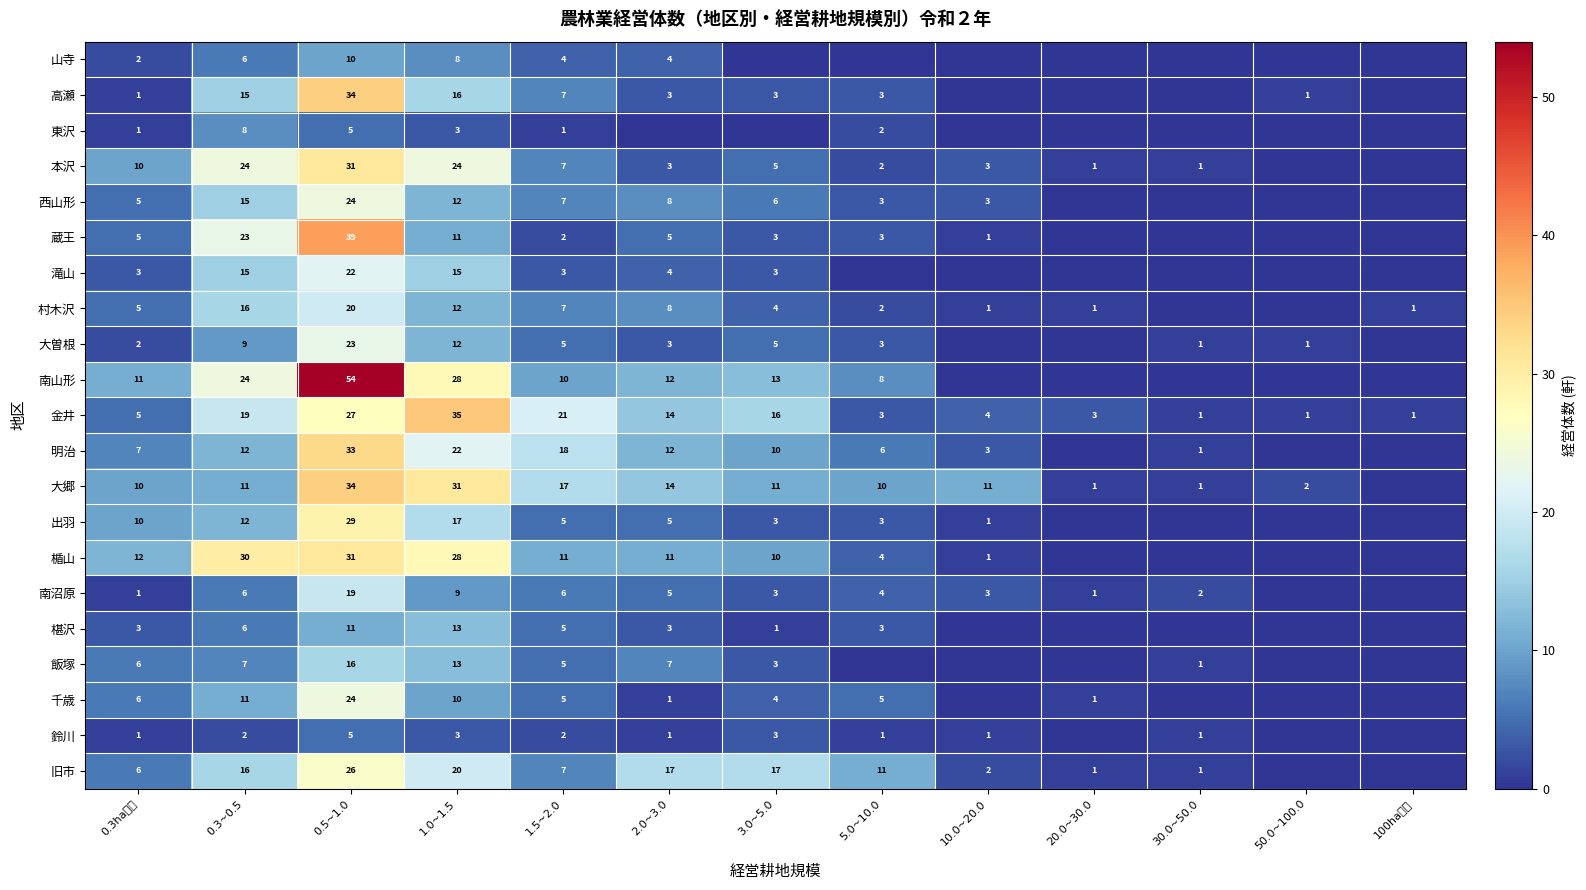

Count the number of data series in this chart.

21